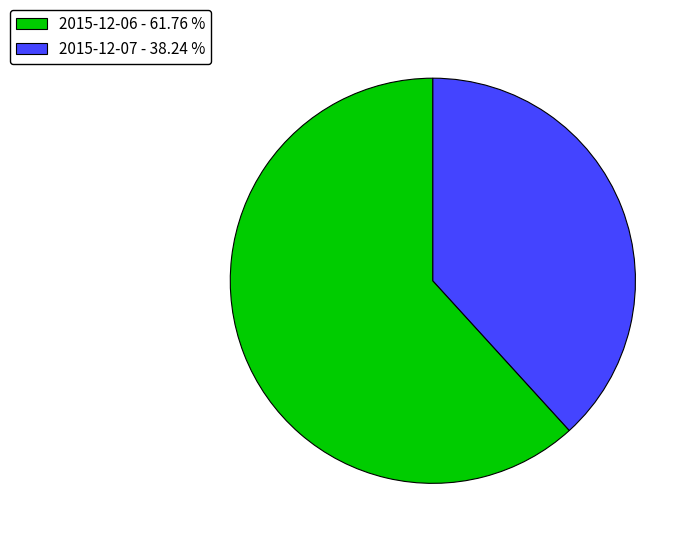

Rank the categories by value from highest to lowest.

2015-12-06, 2015-12-07